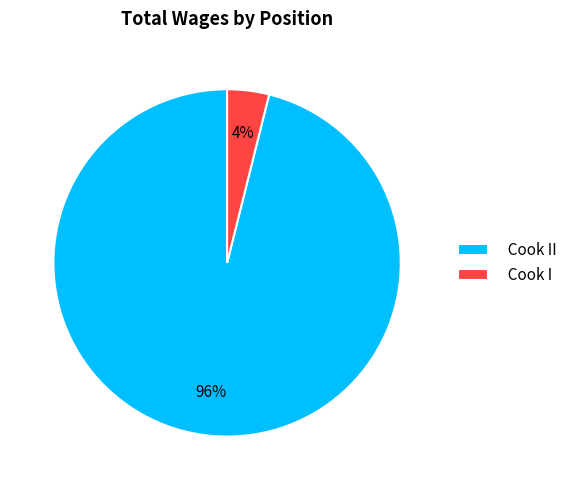

Do Cook II and Cook I together represent more than half of the pie?

Yes